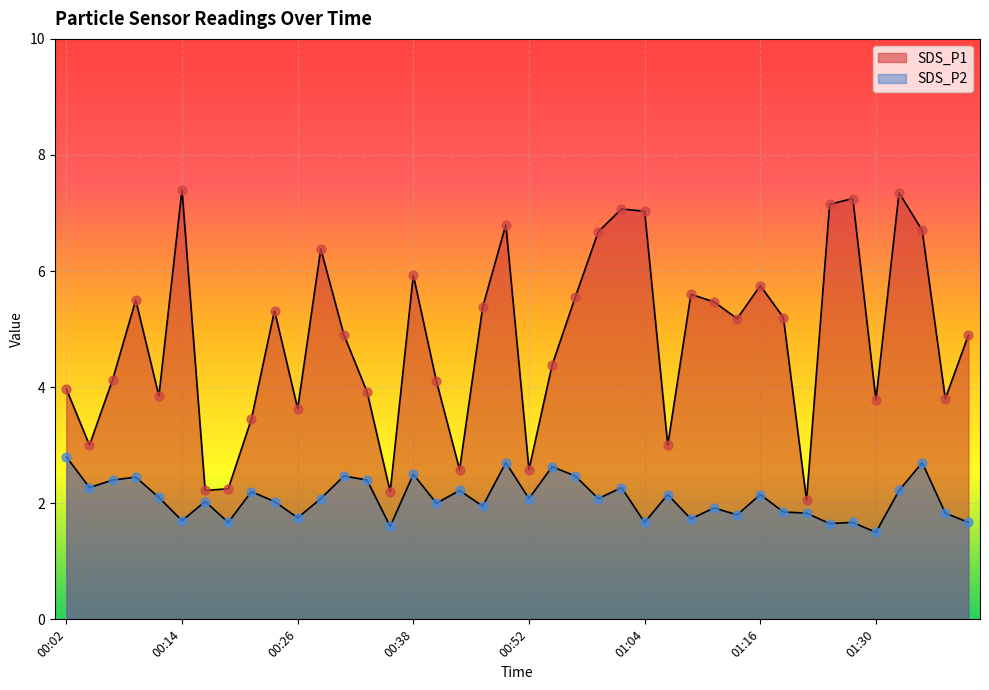

What is the total value across all series at 01:01?

9.3